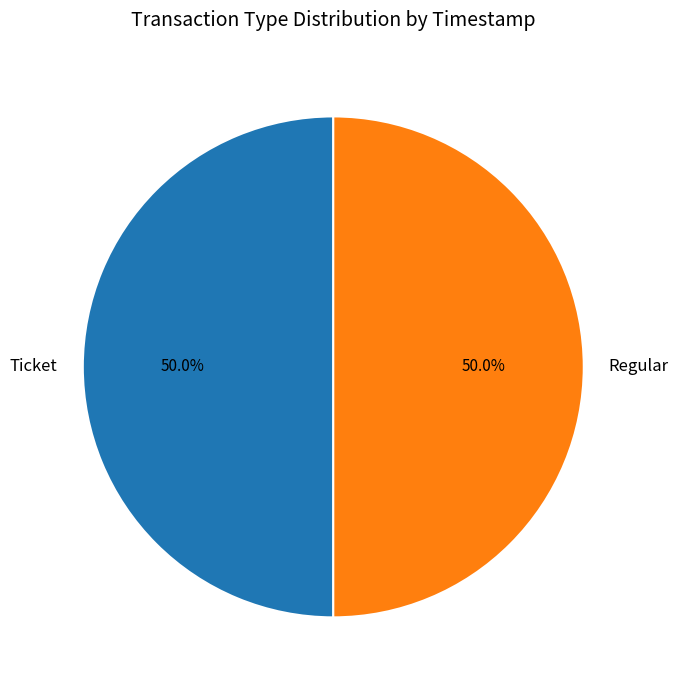

How many segments does this pie chart have?

2